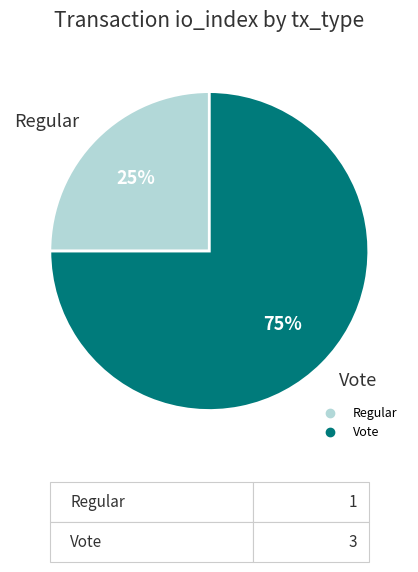

Do Vote and Regular together represent more than half of the pie?

Yes